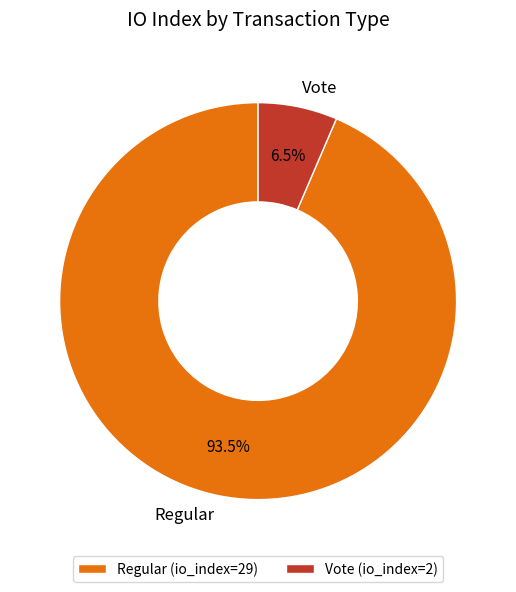

To the nearest percent, what is the difference between the largest and smallest slice percentages?

87%